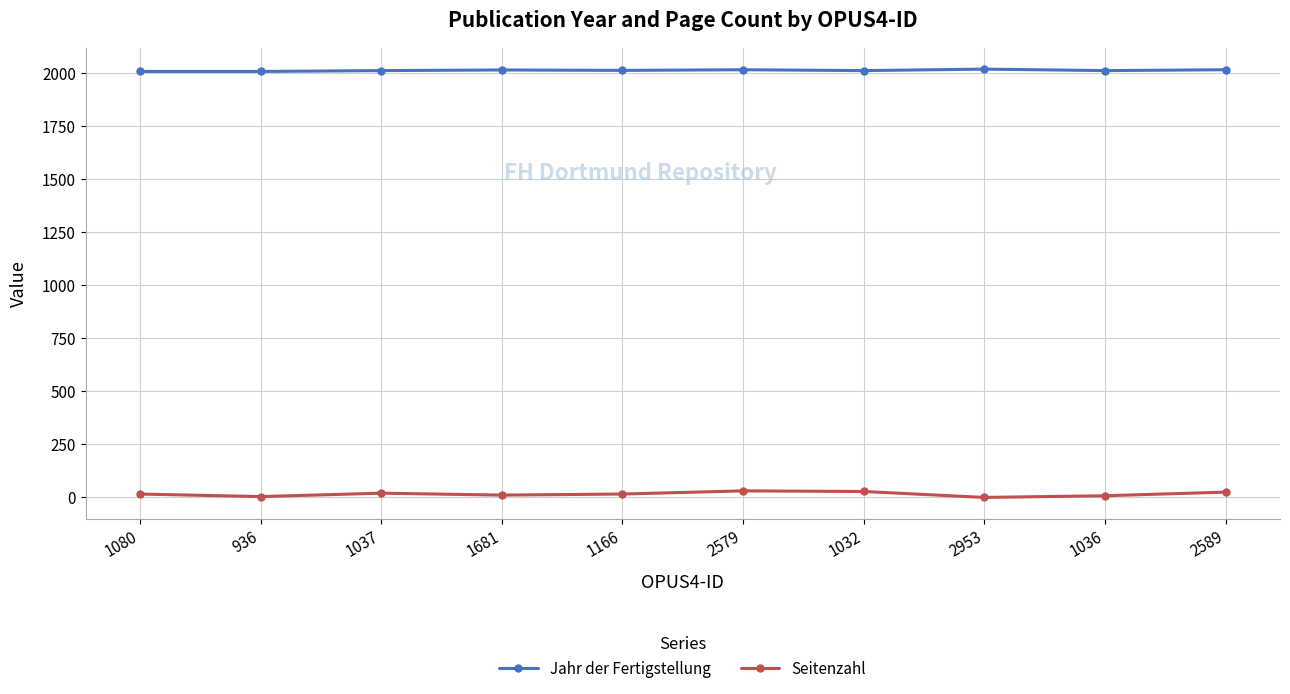

What is the sum of all Seitenzahl values?

159